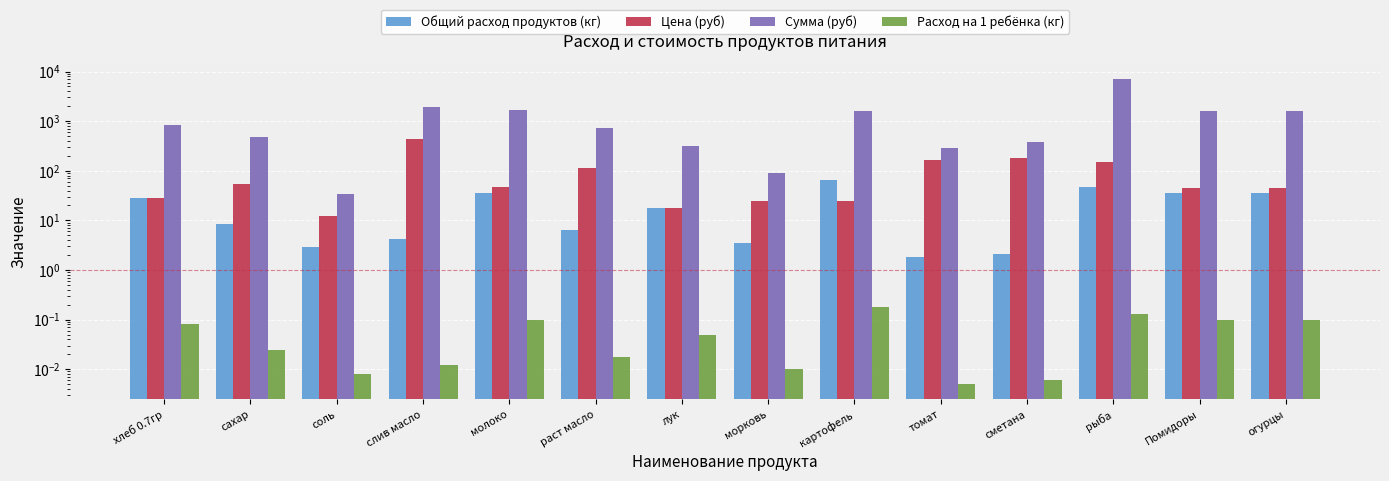

What is the highest value of the Общий расход продуктов (кг) series?

64.4